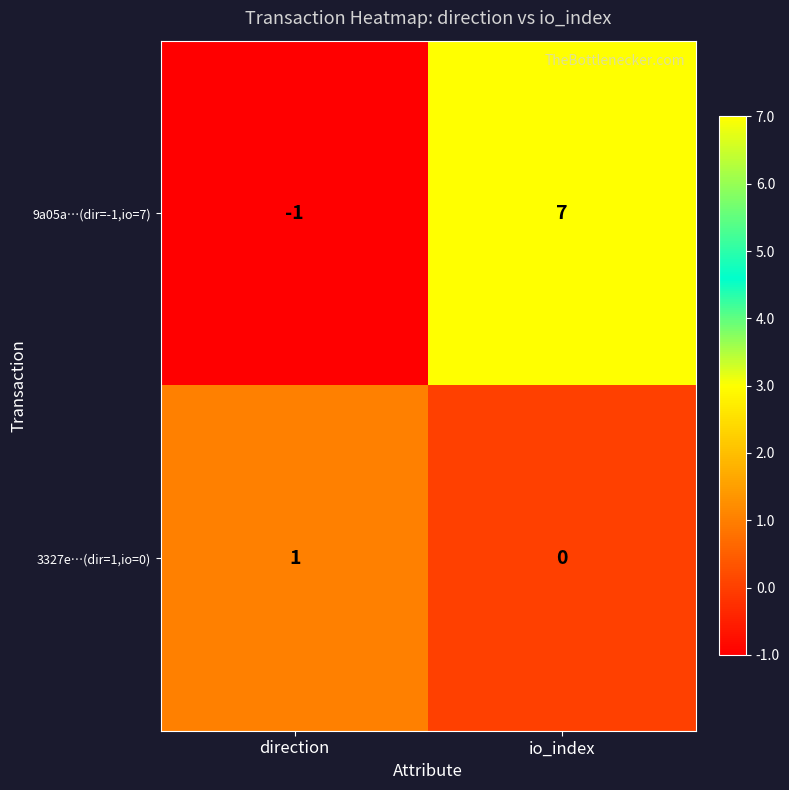

Which series has the largest range (max minus min)?

9a05a…(dir=-1,io=7)